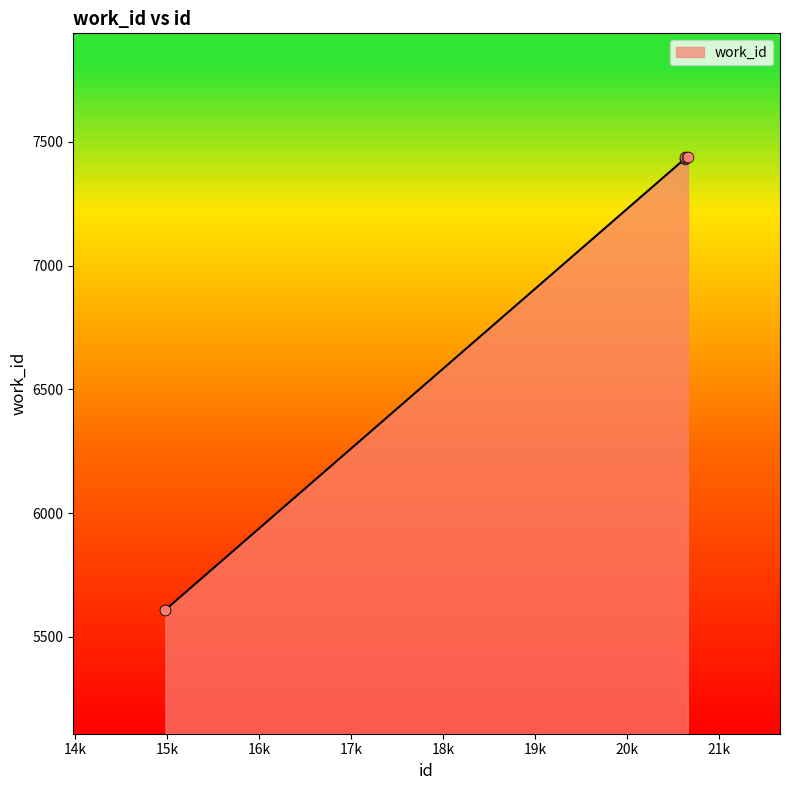

What is the smallest value displayed?

5609